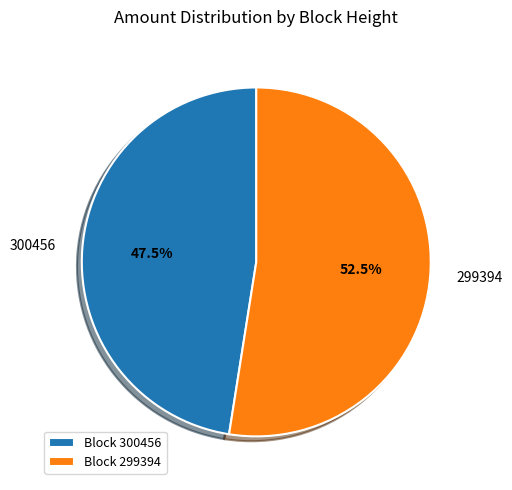

What percentage is NOT represented by 300456?

52.5%